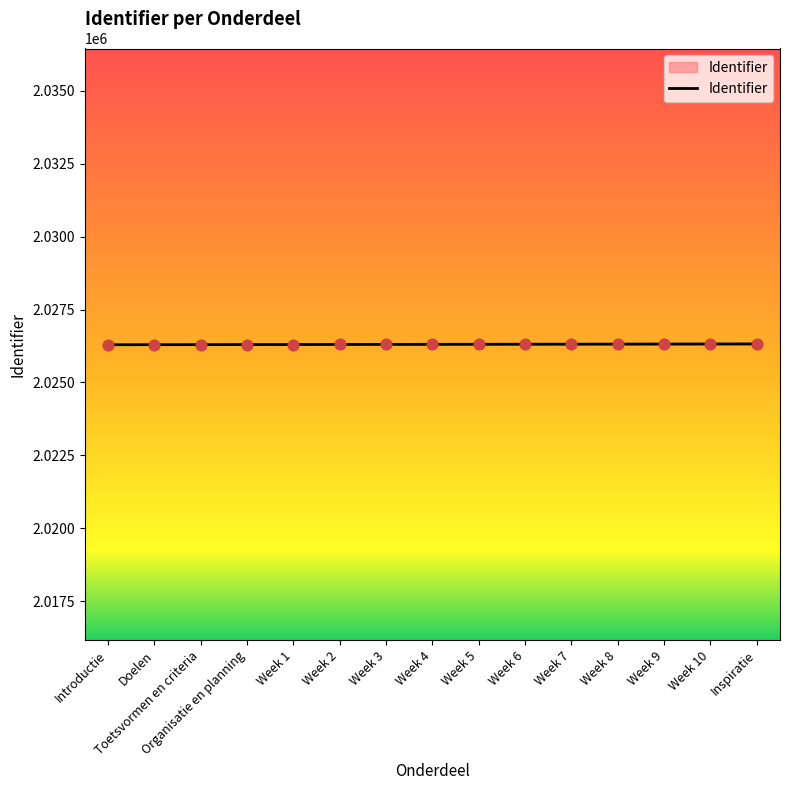

What is the ratio of the value at Week 7 to the value at Doelen?

1.0